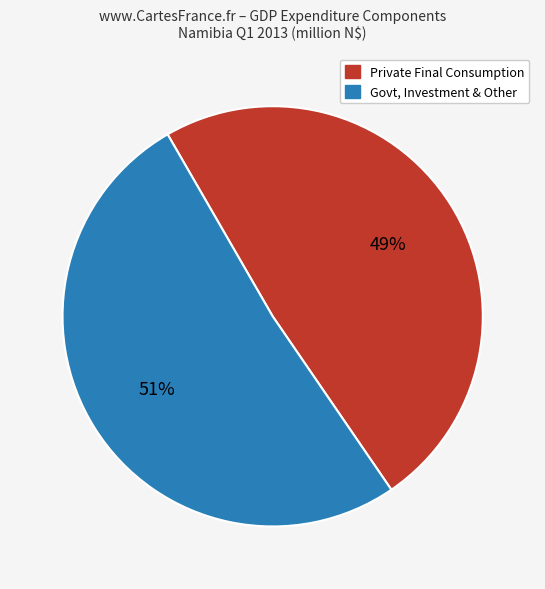

To the nearest percent, what is the average slice percentage?

50%